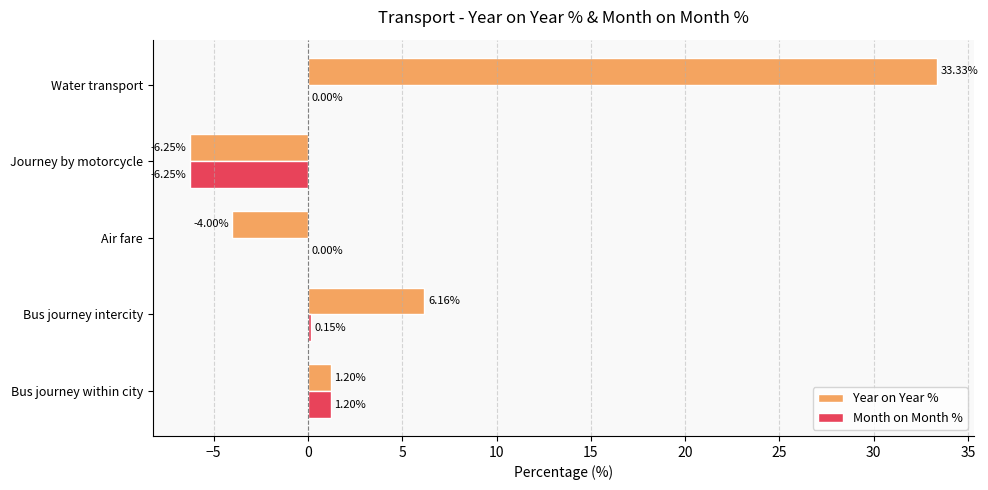

What are all the series names shown in the legend?

Year on Year %, Month on Month %